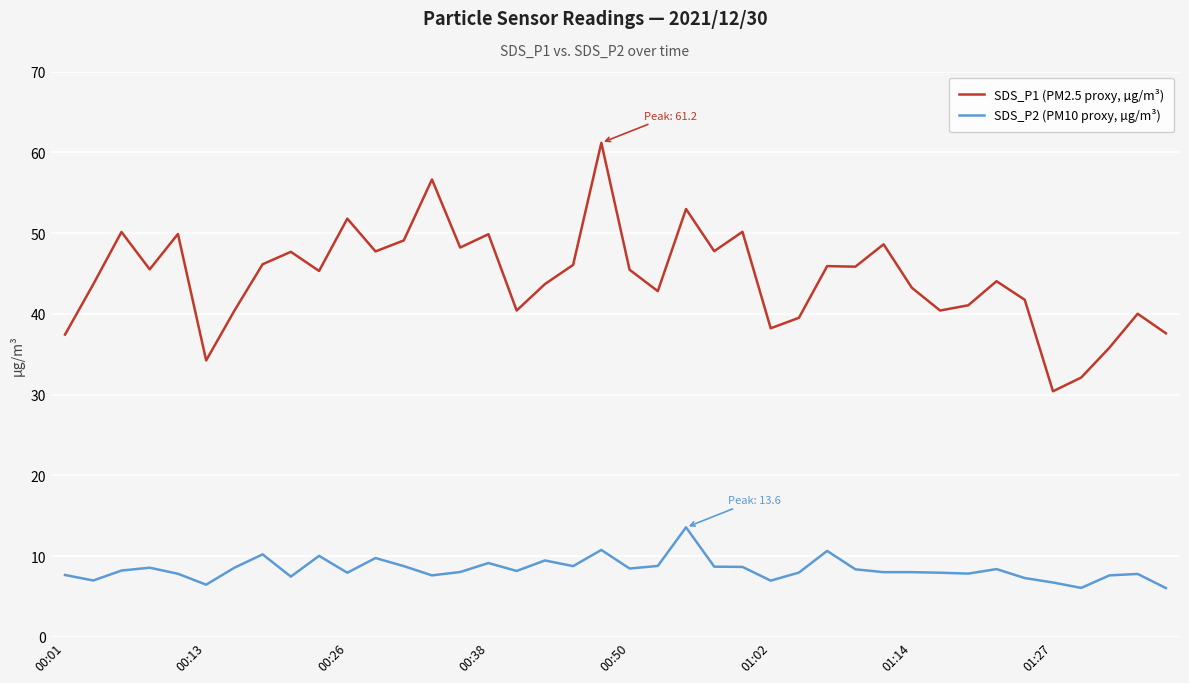

What is the difference between the maximum and minimum values in the SDS_P1 (PM2.5 proxy, µg/m³) series?

30.8